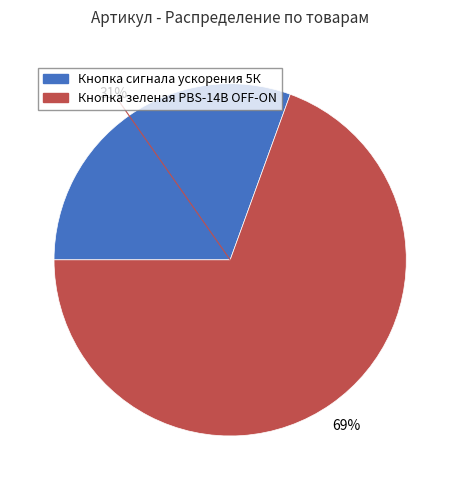

Does Кнопка сигнала ускорения 5К account for over 50% of the chart?

No